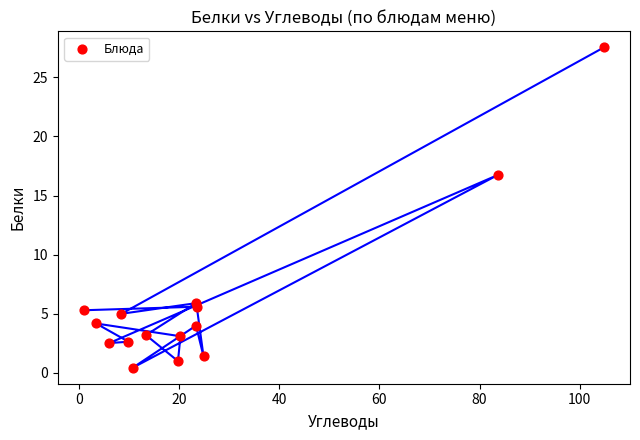

What Y value in the scatter plot is closest to 13?

16.7